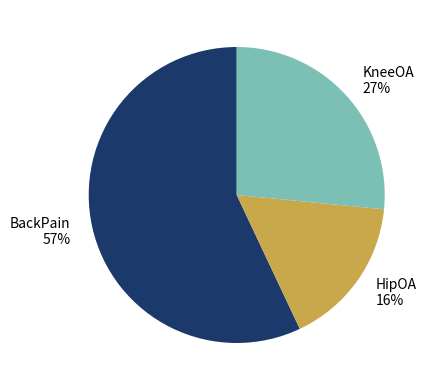

To the nearest percent, what percentage of the pie is BackPain?

57%